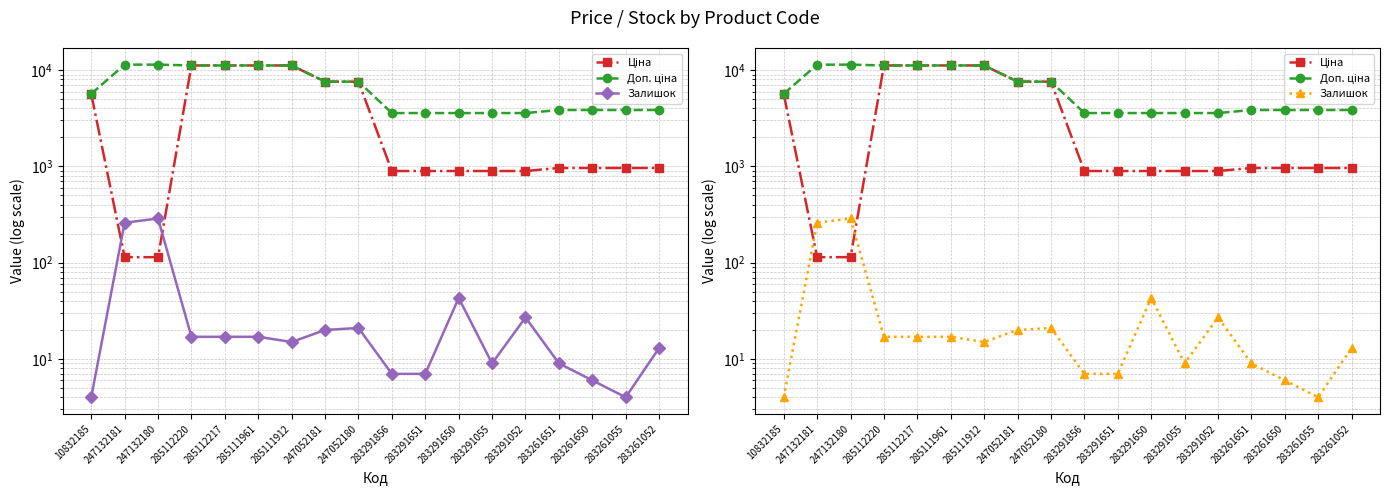

The Доп. ціна series shows 11410.0 at 247132181. True or false?

True